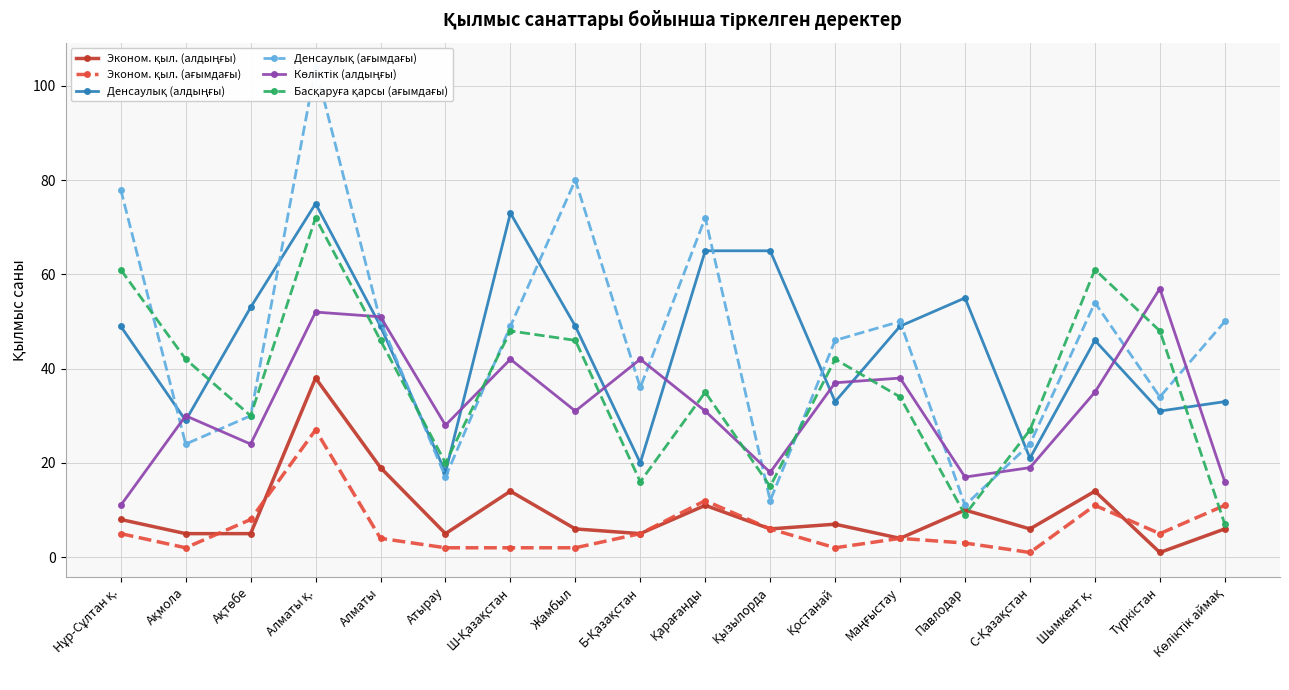

What is the sum of the Эконом. қыл. (алдыңғы) values at Б-Қазақстан and Қостанай?

12